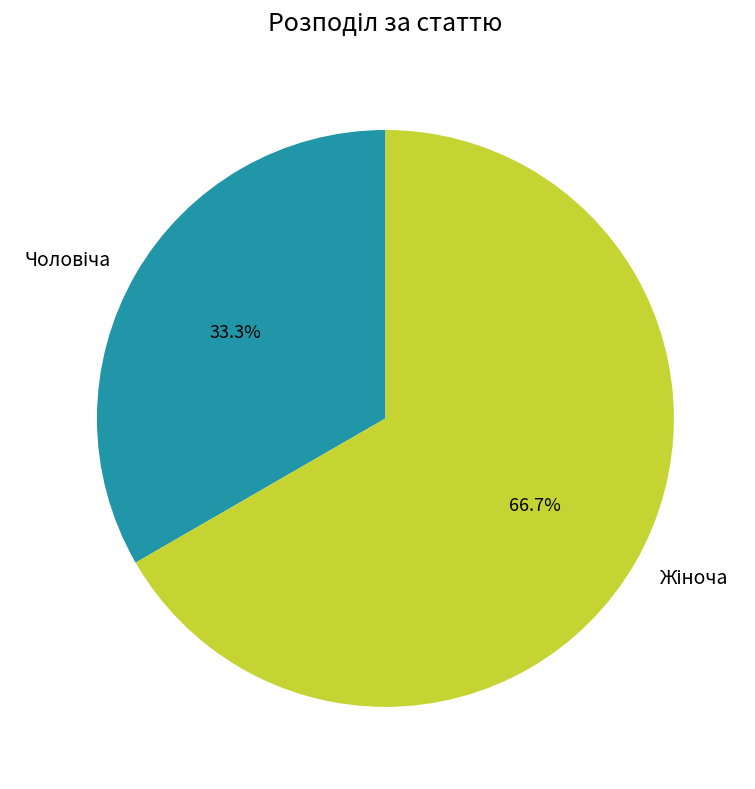

To the nearest percent, what is the difference between the largest and smallest slice percentages?

33%